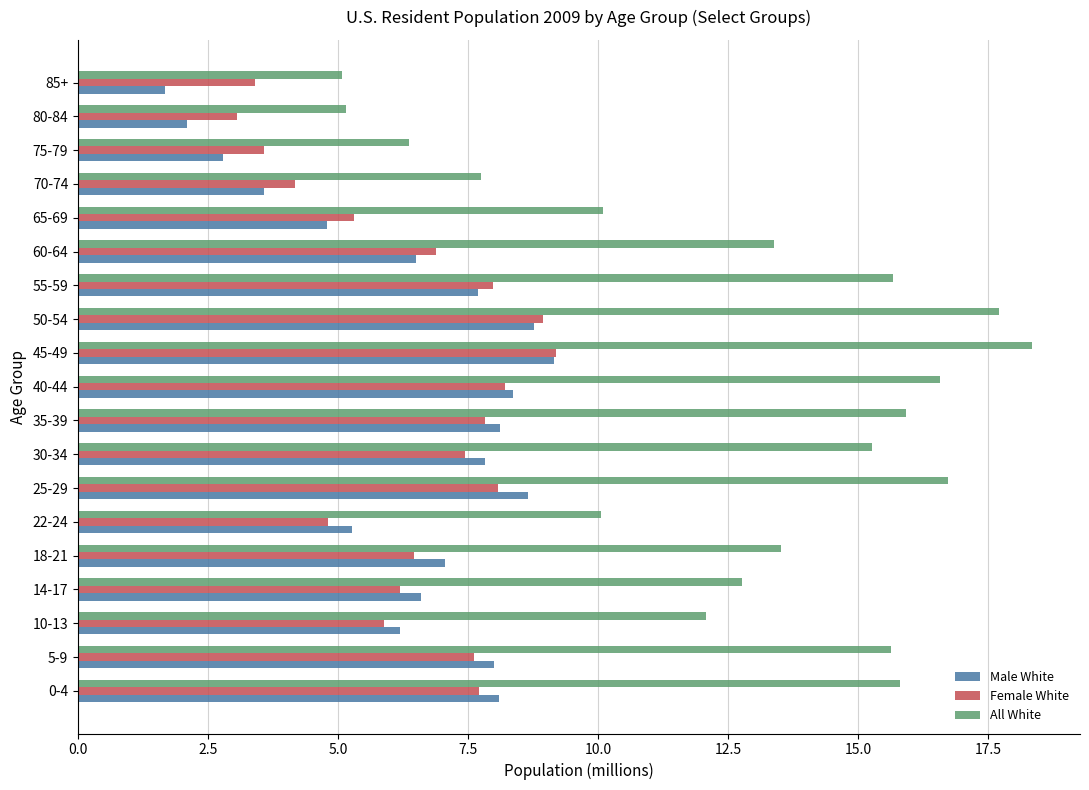

What is the sum of all Female White values?

122.8